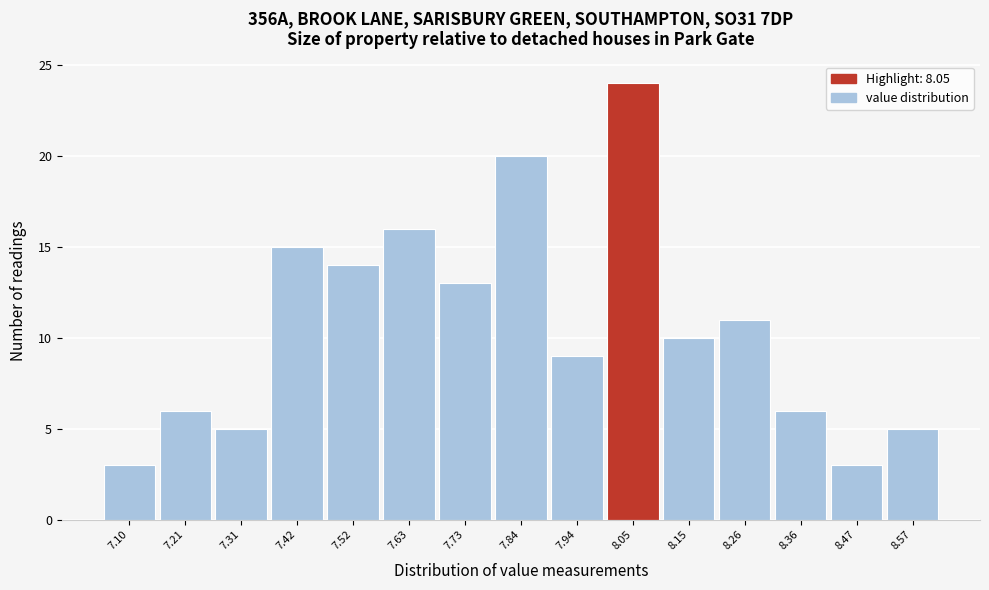

Reading left to right, list all the values displayed in this chart.

3	6	5	15	14	16	13	20	9	24	10	11	6	3	5